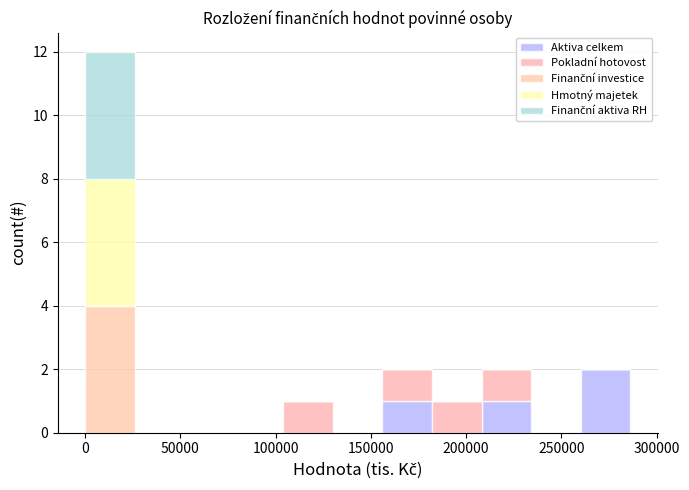

Which range on the x-axis has the tallest stacked bar (by total height)?

0 to 25000